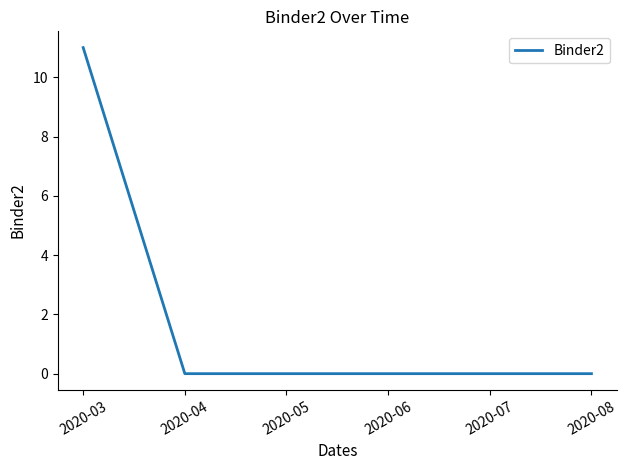

Which category has the highest value across all series?

2020-03